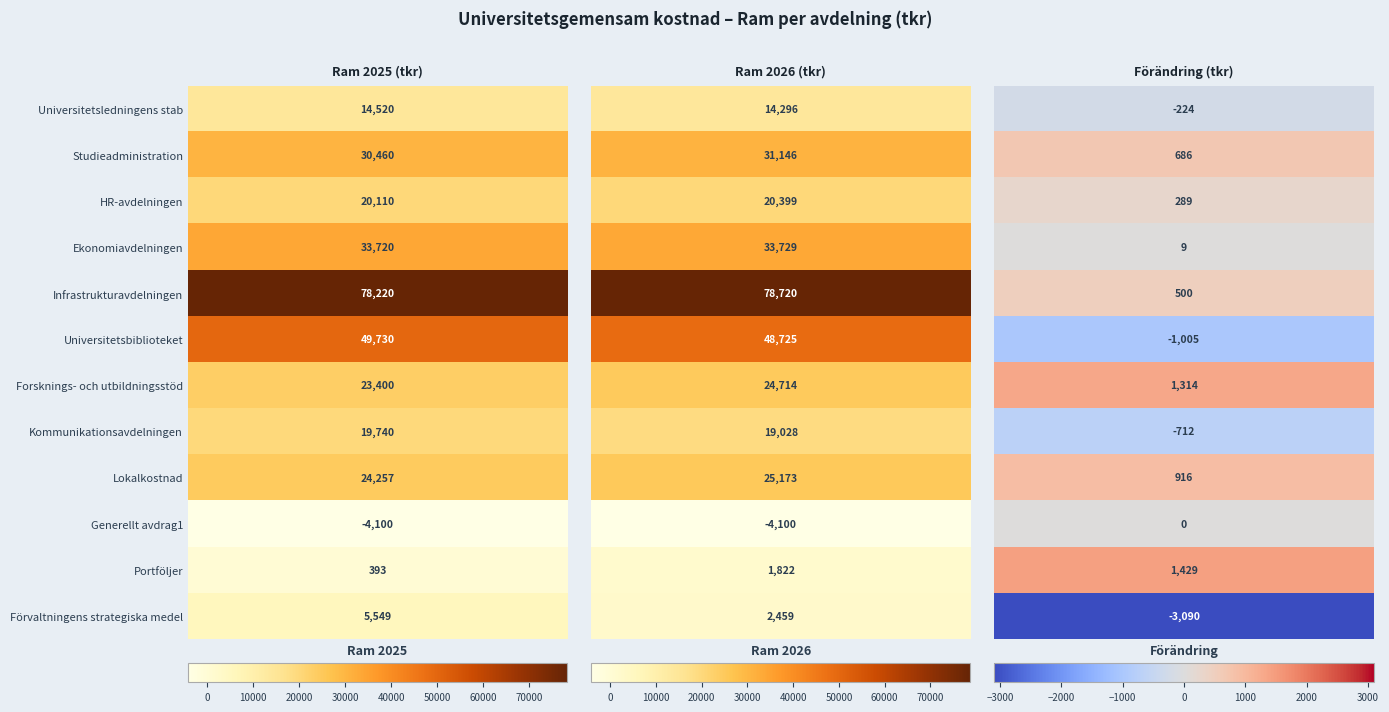

What is the smallest value displayed?

-4100.0